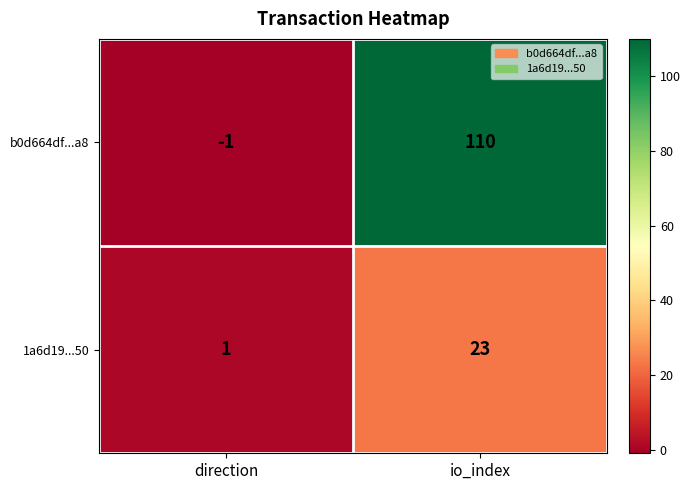

At how many categories does at least one series exceed 66?

1